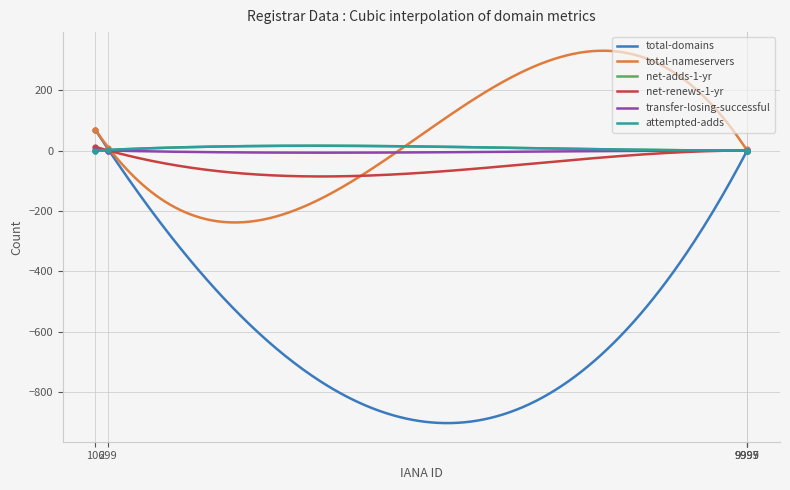

What are all the series names shown in the legend?

total-domains, total-nameservers, net-adds-1-yr, net-renews-1-yr, transfer-losing-successful, attempted-adds